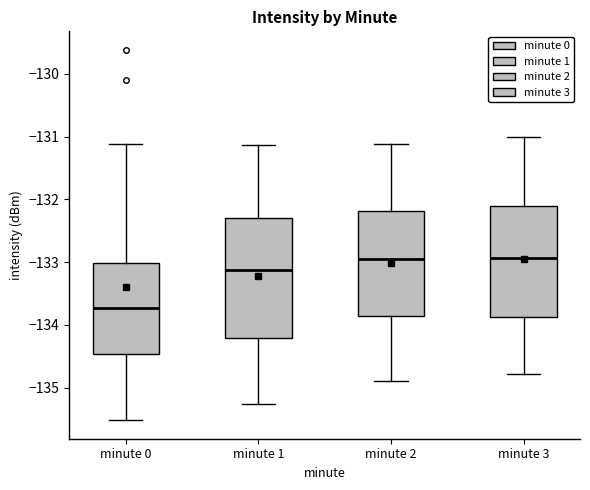

Reading left to right, transcribe this box plot: for each box, give where its median line is, the range the box spans, and where its two whiskers end, as read against the y-axis. The values are not printed on the chart, so give them approximately, as read against the axis.

minute 0: median -133.7, box -134.5 to -133.0, whiskers -135.5 to -131.1
minute 1: median -133.1, box -134.2 to -132.3, whiskers -135.3 to -131.1
minute 2: median -133.0, box -133.9 to -132.2, whiskers -134.9 to -131.1
minute 3: median -132.9, box -133.9 to -132.1, whiskers -134.8 to -131.0